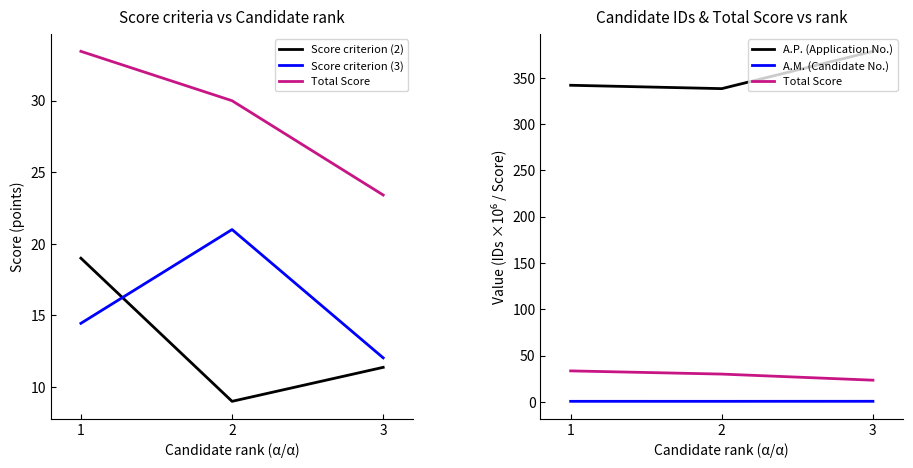

What is the value of the Score criterion (3) point at the 2nd from the left?

21.0